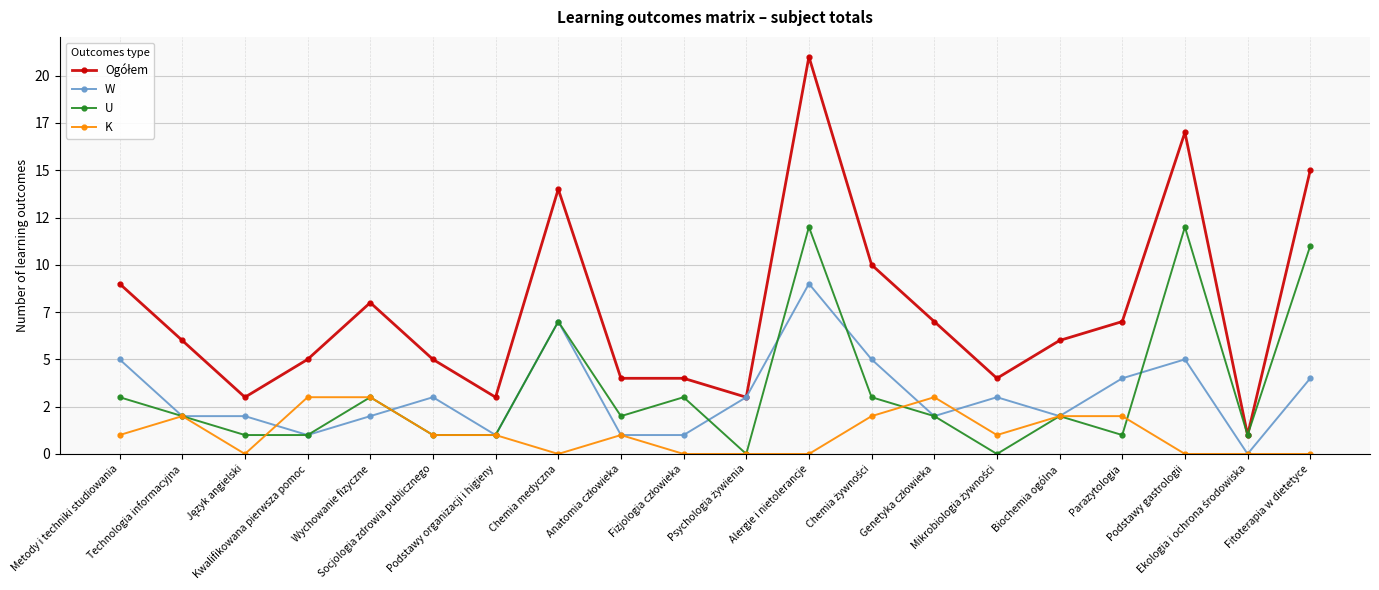

Is this an area chart (filled region under the line)?

No